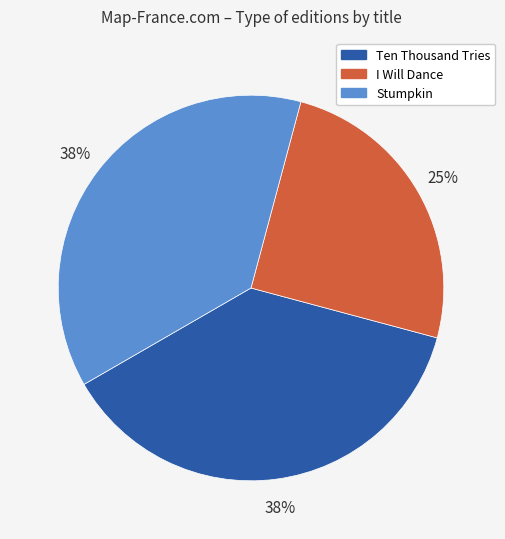

True or false: Ten Thousand Tries accounts for 38% of the total.

True